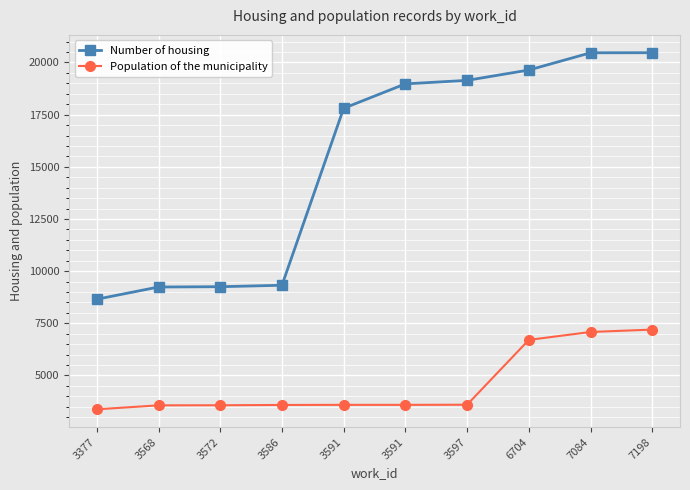

Is this an area chart (filled region under the line)?

No